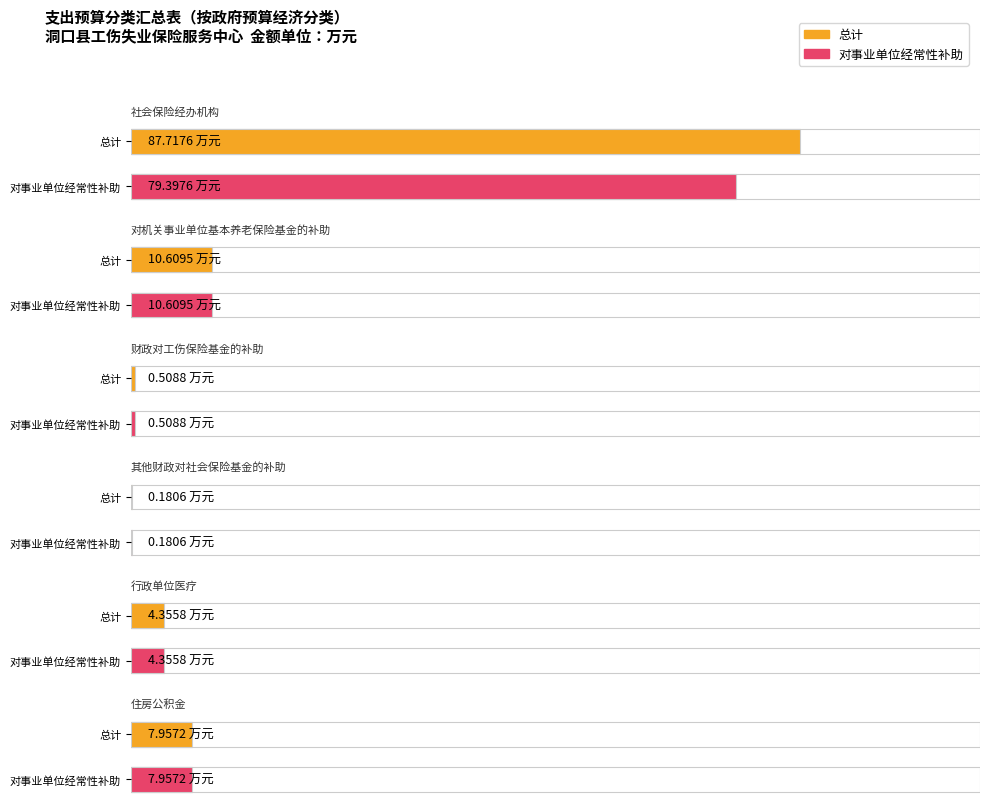

Reading left to right, list all the values displayed in this chart.

总计: 社会保险经办机构=87.7	对机关事业单位基本养老保险基金的补助=10.6	财政对工伤保险基金的补助=0.5	其他财政对社会保险基金的补助=0.2	行政单位医疗=4.4	住房公积金=8.0
对事业单位经常性补助: 社会保险经办机构=79.4	对机关事业单位基本养老保险基金的补助=10.6	财政对工伤保险基金的补助=0.5	其他财政对社会保险基金的补助=0.2	行政单位医疗=4.4	住房公积金=8.0